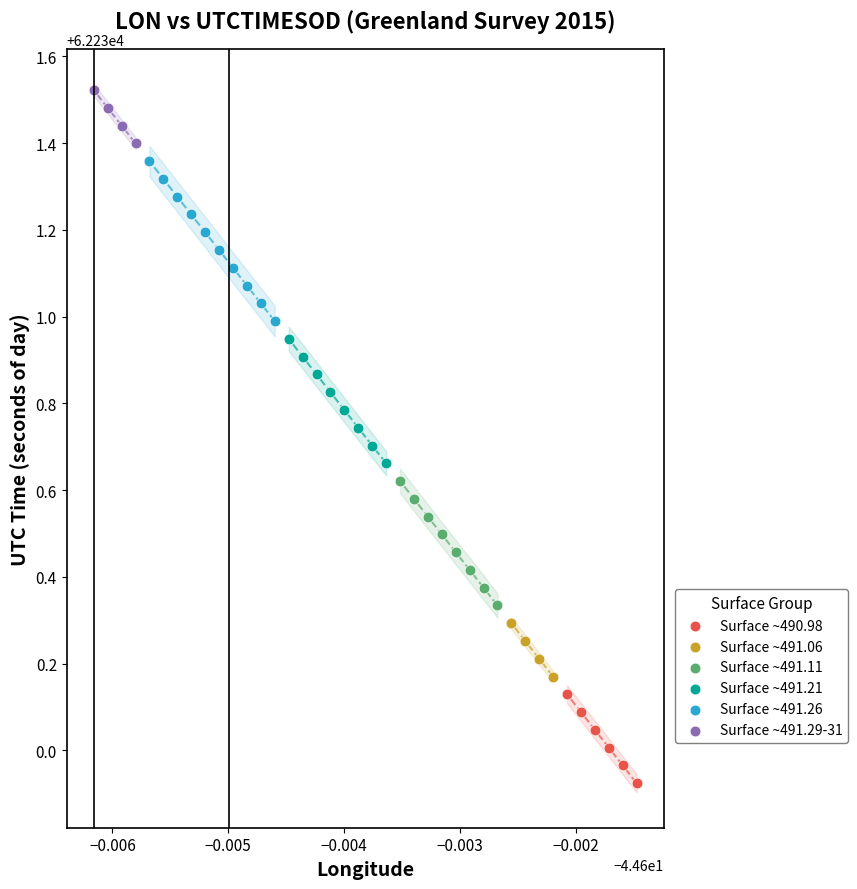

Which series reaches the maximum Y coordinate?

Surface ~491.29-31